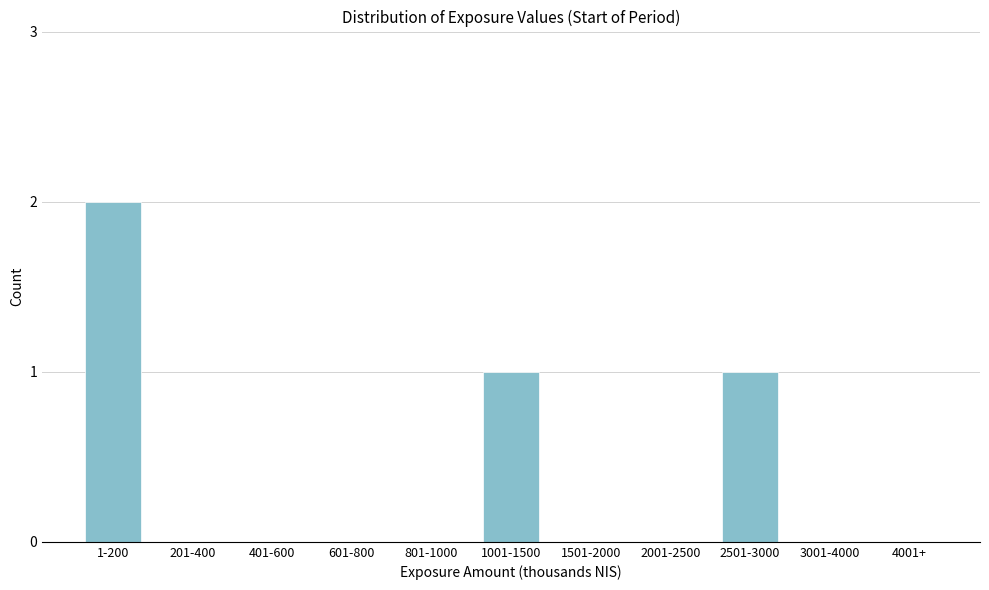

Reading left to right, transcribe all the data shown in this chart.

1-200=2	201-400=0	401-600=0	601-800=0	801-1000=0	1001-1500=1	1501-2000=0	2001-2500=0	2501-3000=1	3001-4000=0	4001+=0